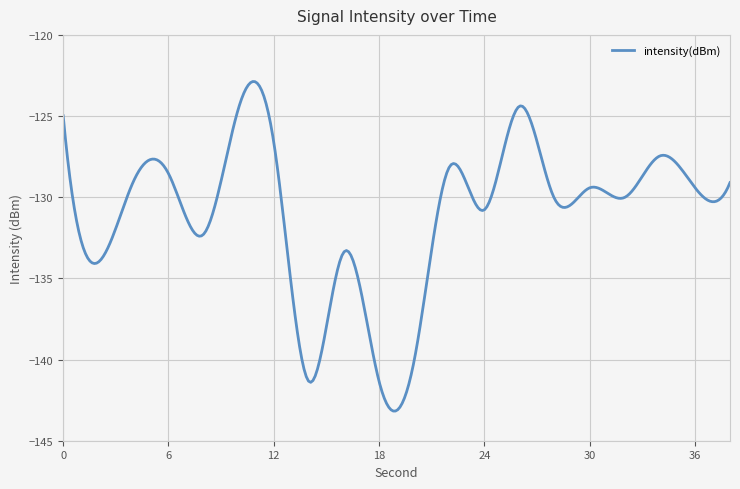

What is the minimum value shown in the chart?

-143.2